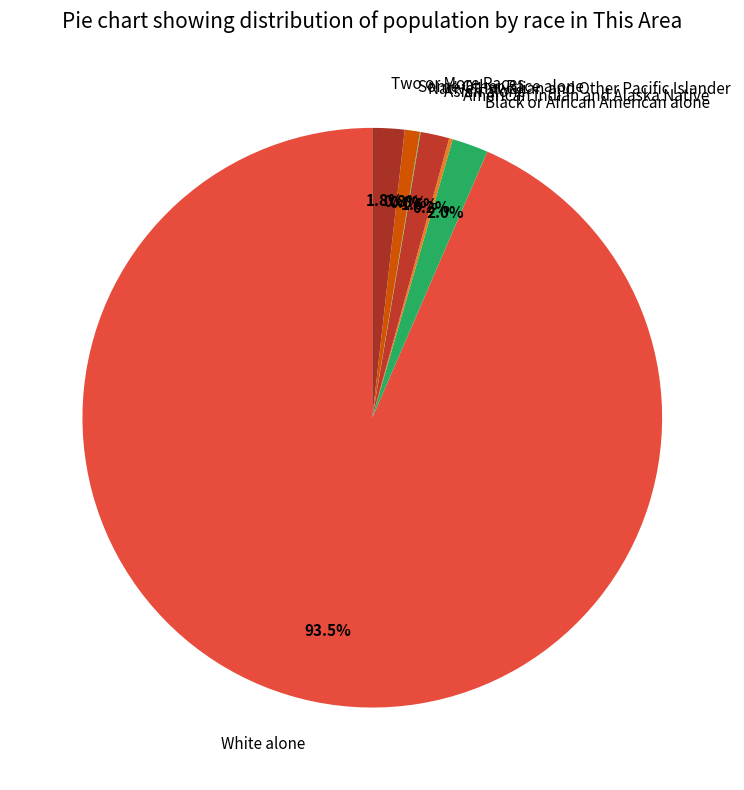

Does White alone represent more than half of the total?

Yes